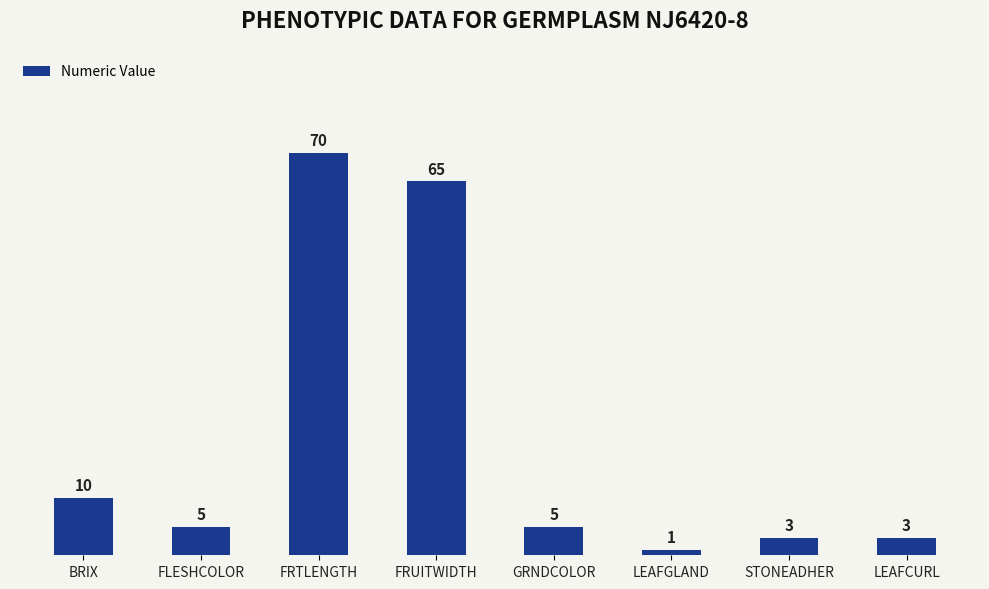

The chart shows a value of 65 at FRUITWIDTH. True or false?

True